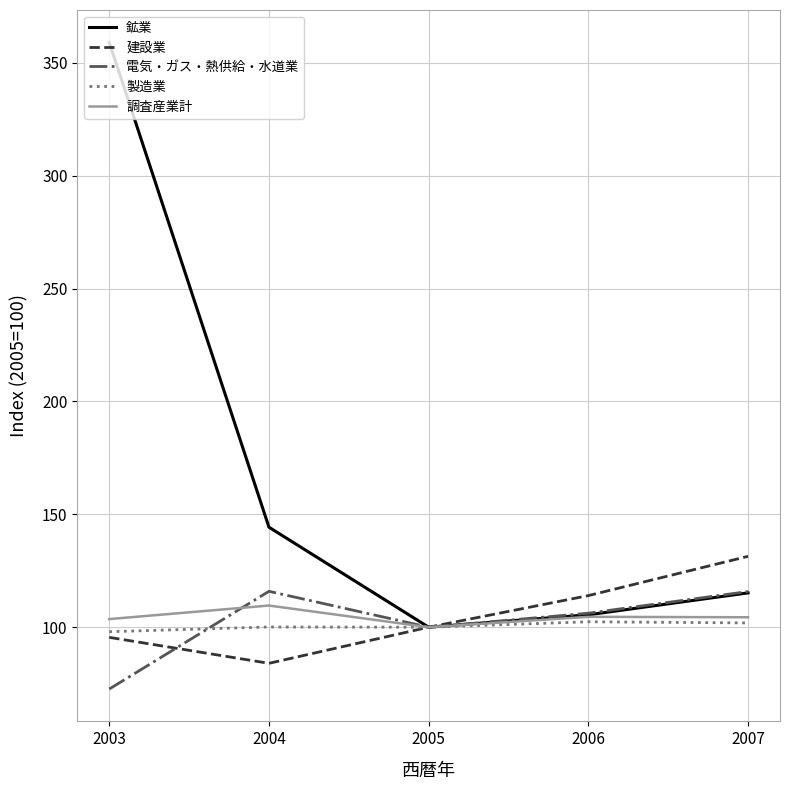

The 製造業 series shows 43.8 at 2004. True or false?

False